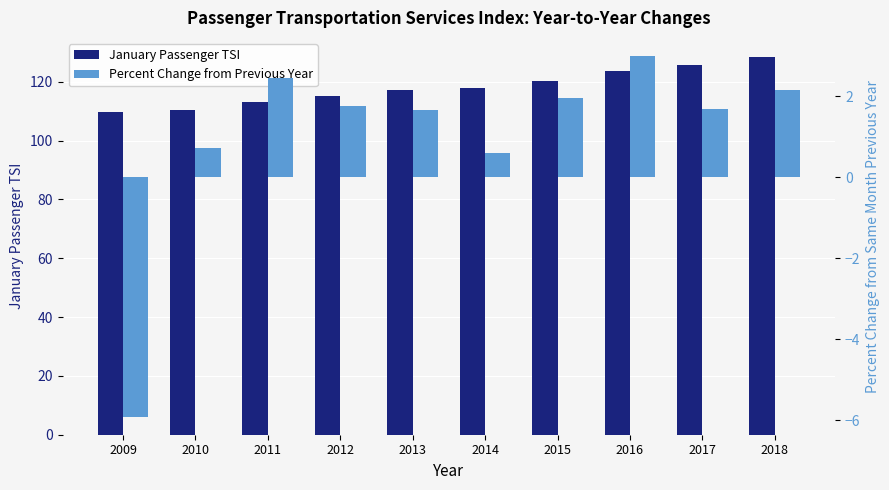

Which series has the largest total across all categories?

January Passenger TSI